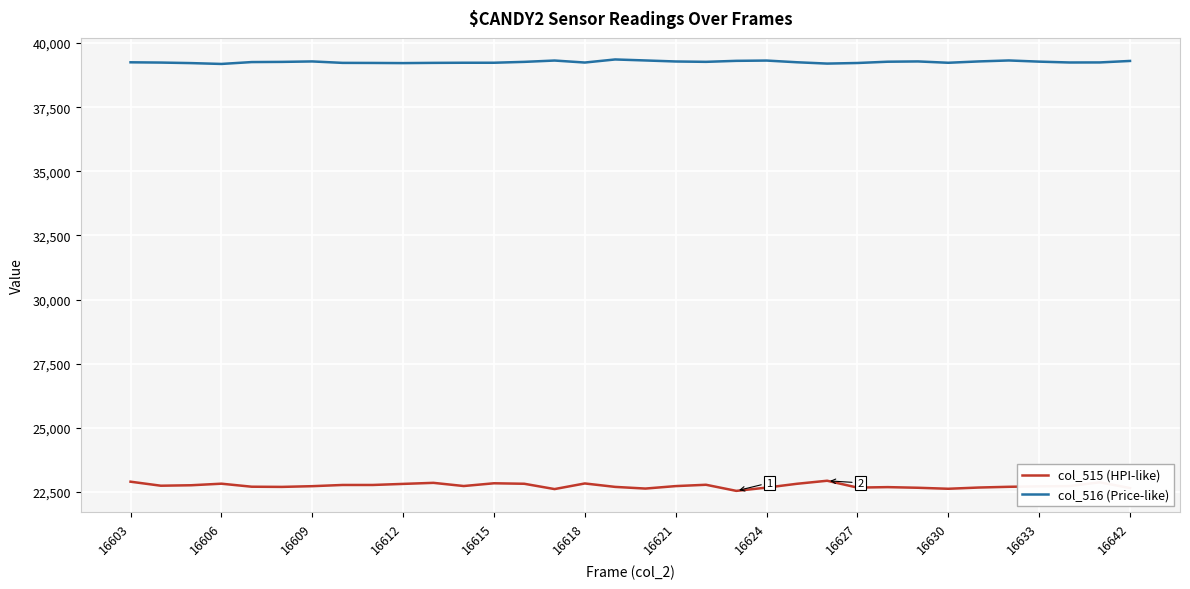

Which series has the largest total across all categories?

col_516 (Price-like)